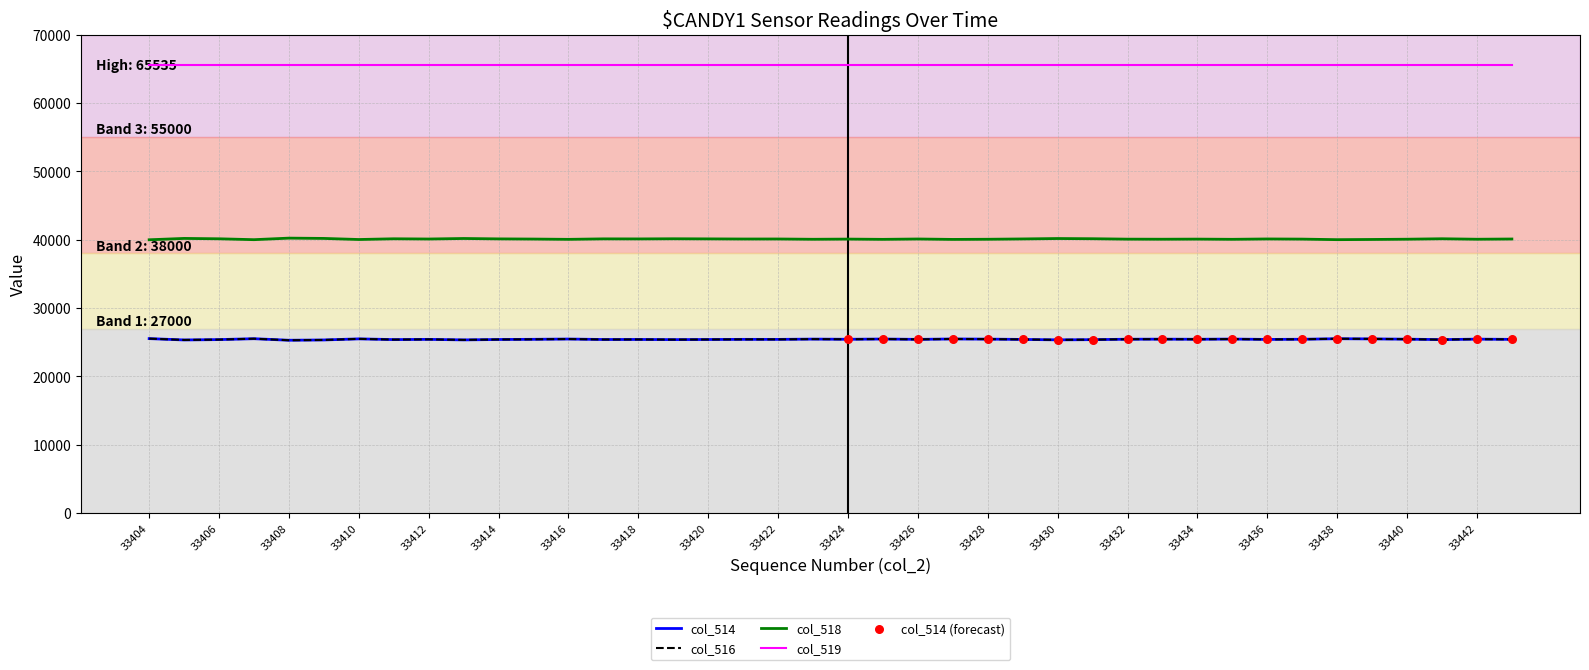

At which category is the sum across all series the highest?

33404